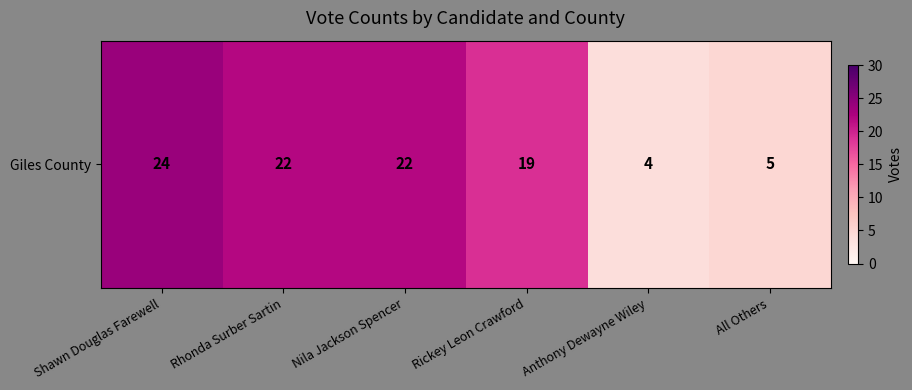

Which category has the lowest value across all series?

Anthony Dewayne Wiley